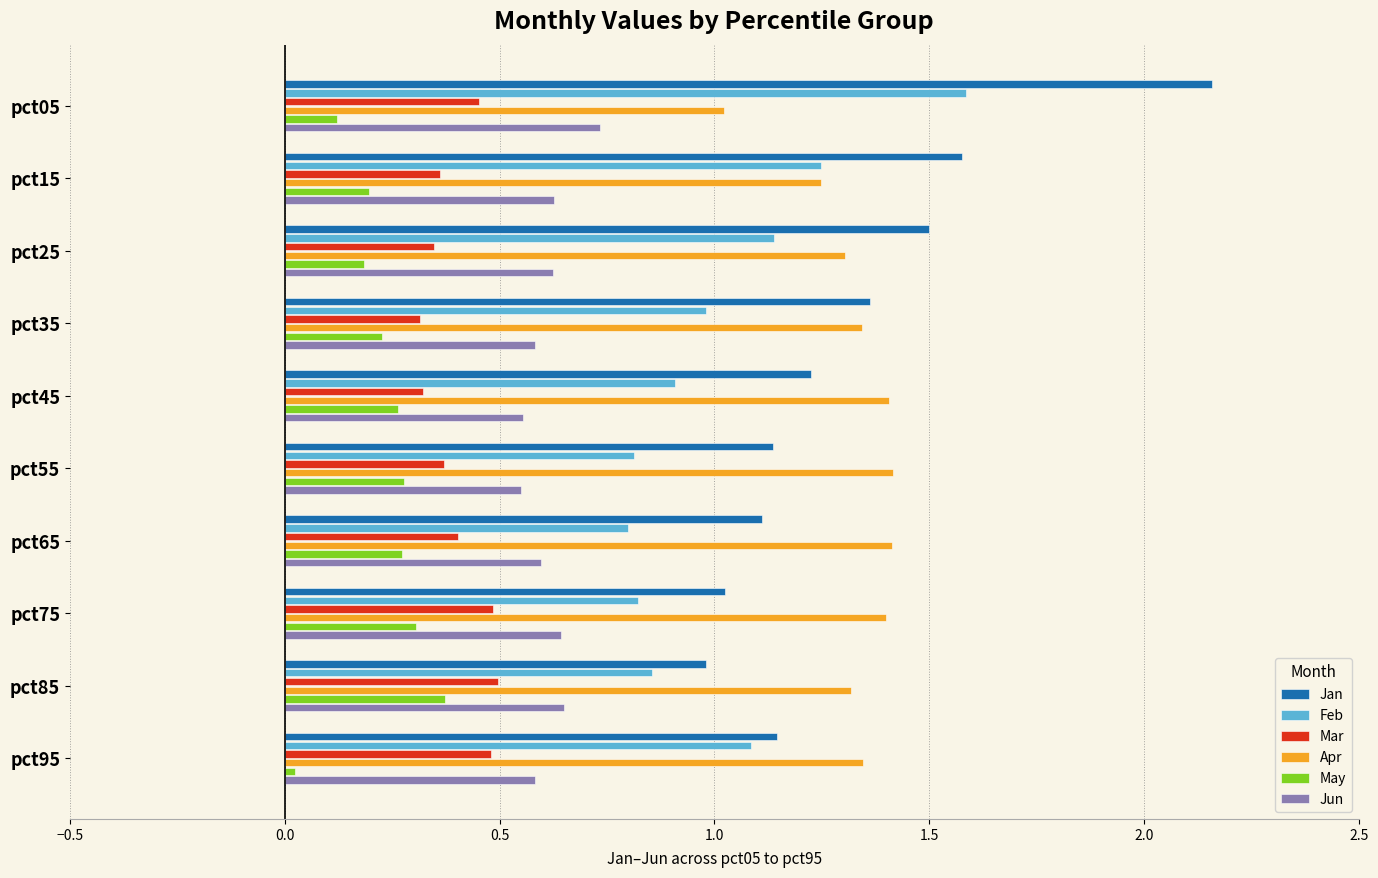

Which series has the widest spread of values?

Jan